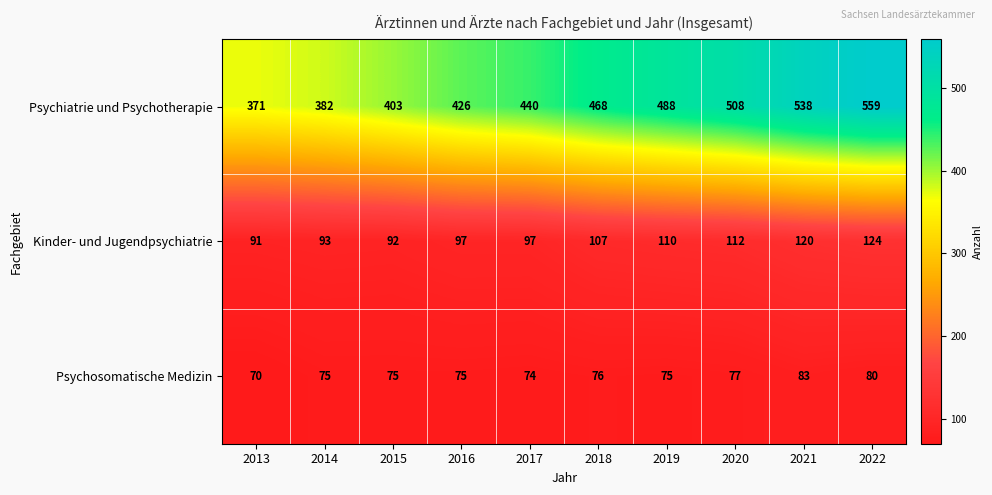

Reading left to right, transcribe all the data shown in this chart.

Psychiatrie und Psychotherapie: 2013=371	2014=382	2015=403	2016=426	2017=440	2018=468	2019=488	2020=508	2021=538	2022=559
Kinder- und Jugendpsychiatrie: 2013=91	2014=93	2015=92	2016=97	2017=97	2018=107	2019=110	2020=112	2021=120	2022=124
Psychosomatische Medizin: 2013=70	2014=75	2015=75	2016=75	2017=74	2018=76	2019=75	2020=77	2021=83	2022=80